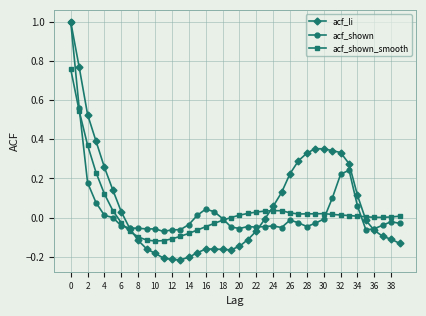

Which series has the largest range (max minus min)?

acf_li